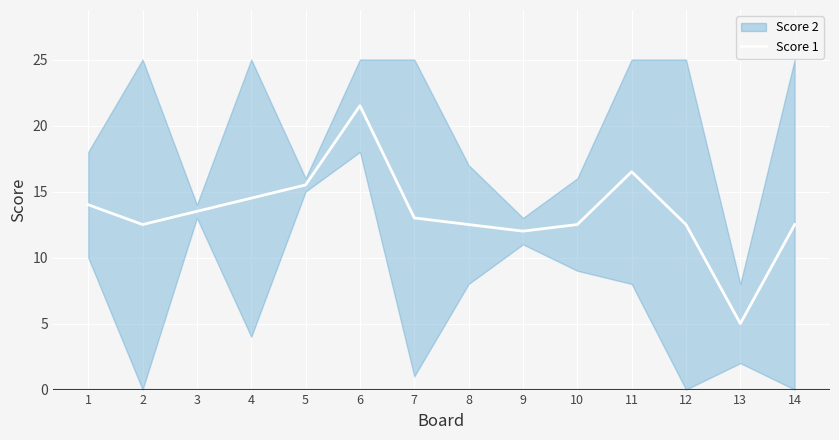

How many interior local peaks (higher than both neighbors) does the data have?

2